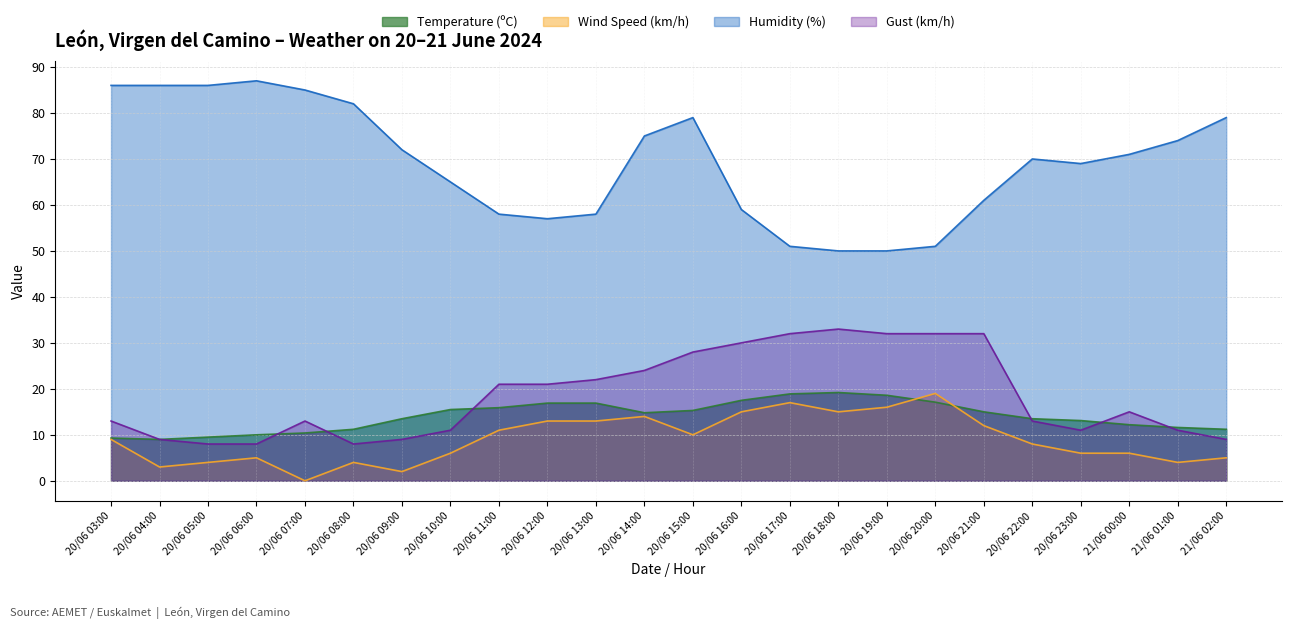

What is the difference between the maximum and minimum values in the Gust (km/h) series?

25.0